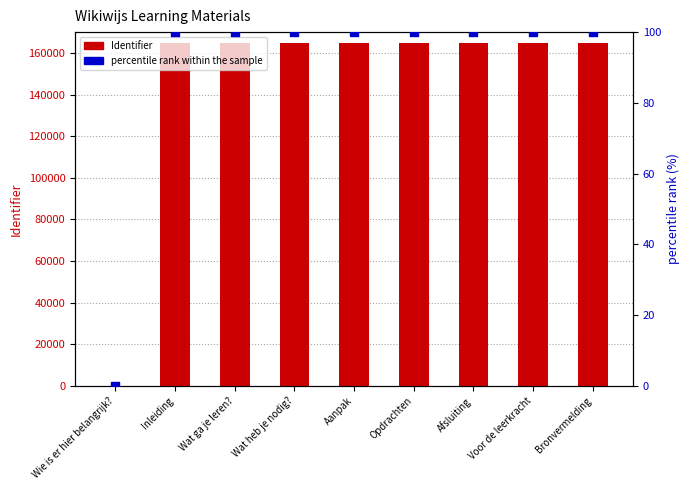

What are all the series names shown in the legend?

Identifier, percentile rank within the sample